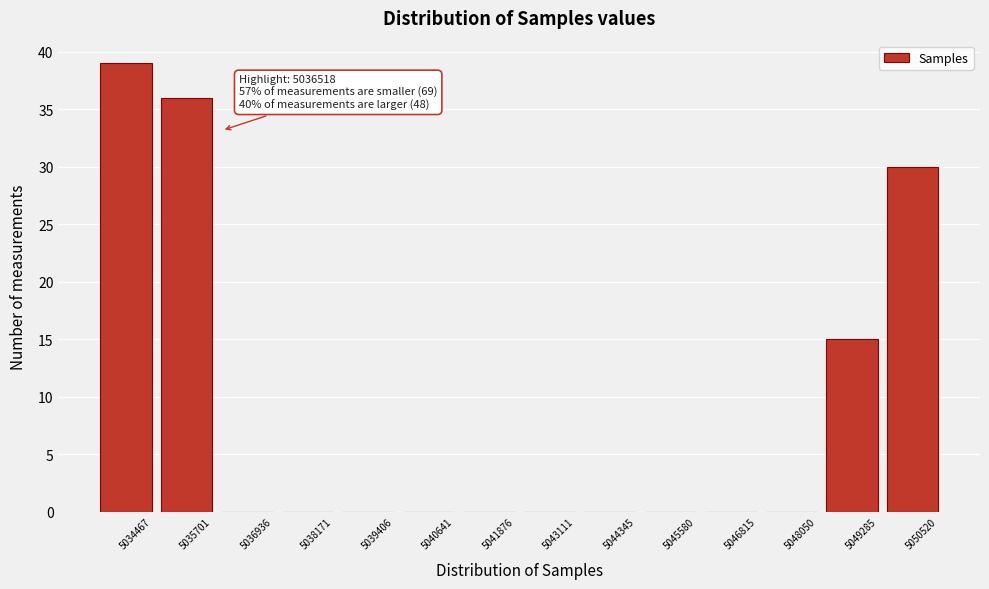

Reading left to right, extract all data points from this chart.

5034467=39	5035701=36	5036936=0	5038171=0	5039406=0	5040641=0	5041876=0	5043111=0	5044345=0	5045580=0	5046815=0	5048050=0	5049285=15	5050520=30